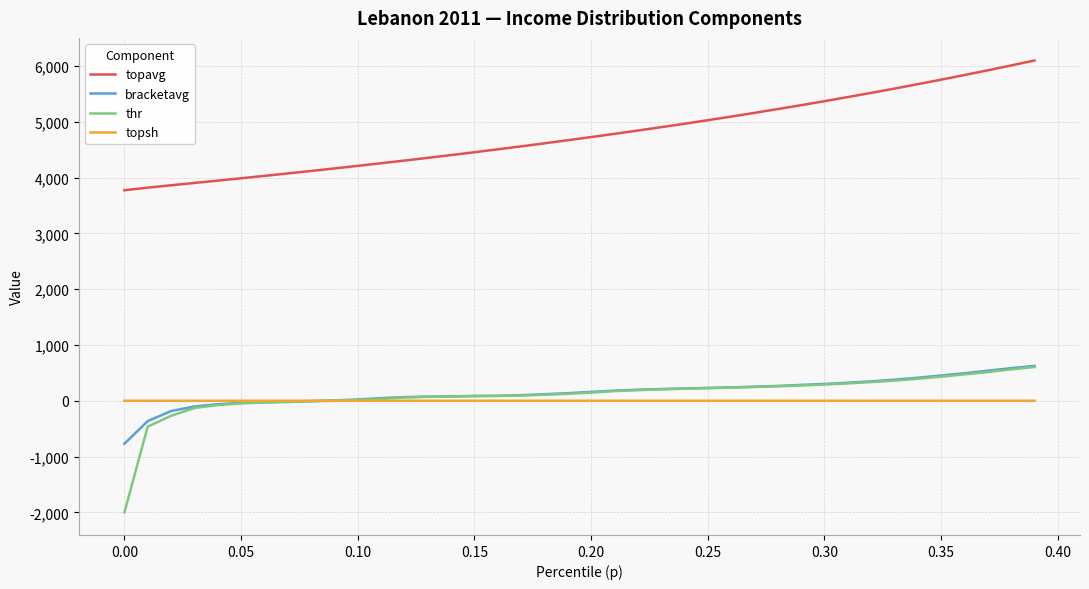

Which series has the largest total across all categories?

topavg